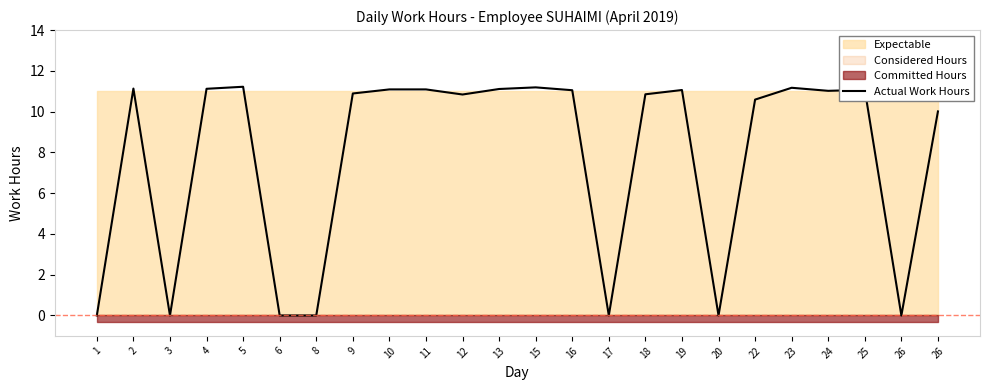

What is the greatest value displayed?

11.2